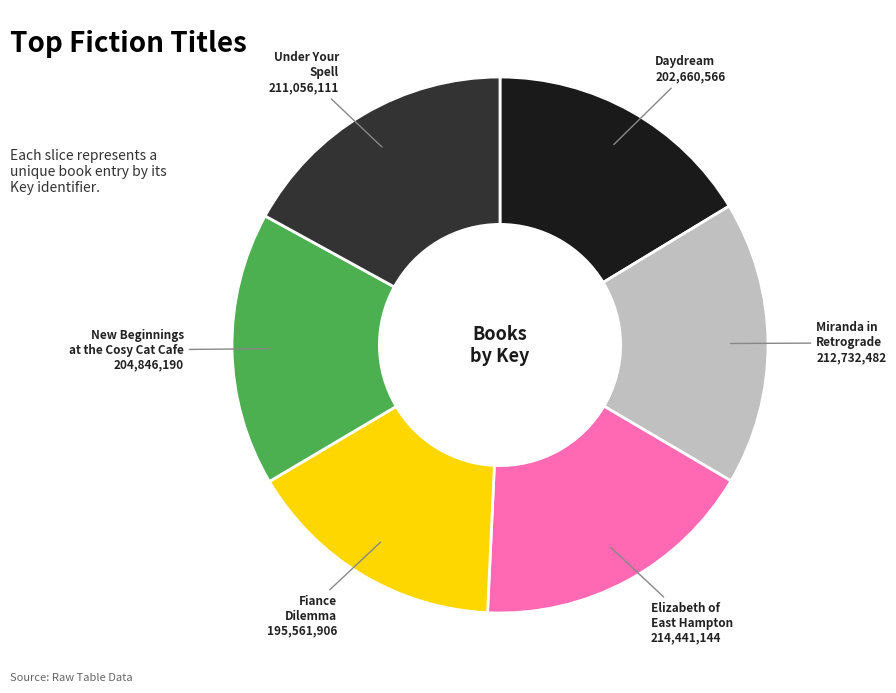

Which category has the smallest portion of the pie?

Fiance Dilemma